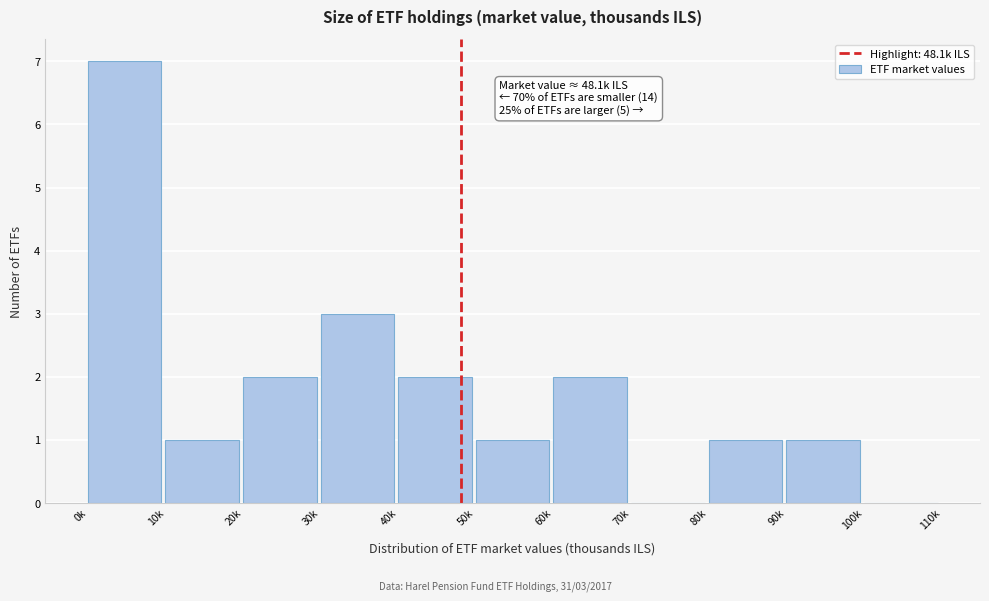

Reading left to right, list all the values displayed in this chart.

0k=7	10k=1	20k=2	30k=3	40k=2	50k=1	60k=2	70k=0	80k=1	90k=1	100k=0